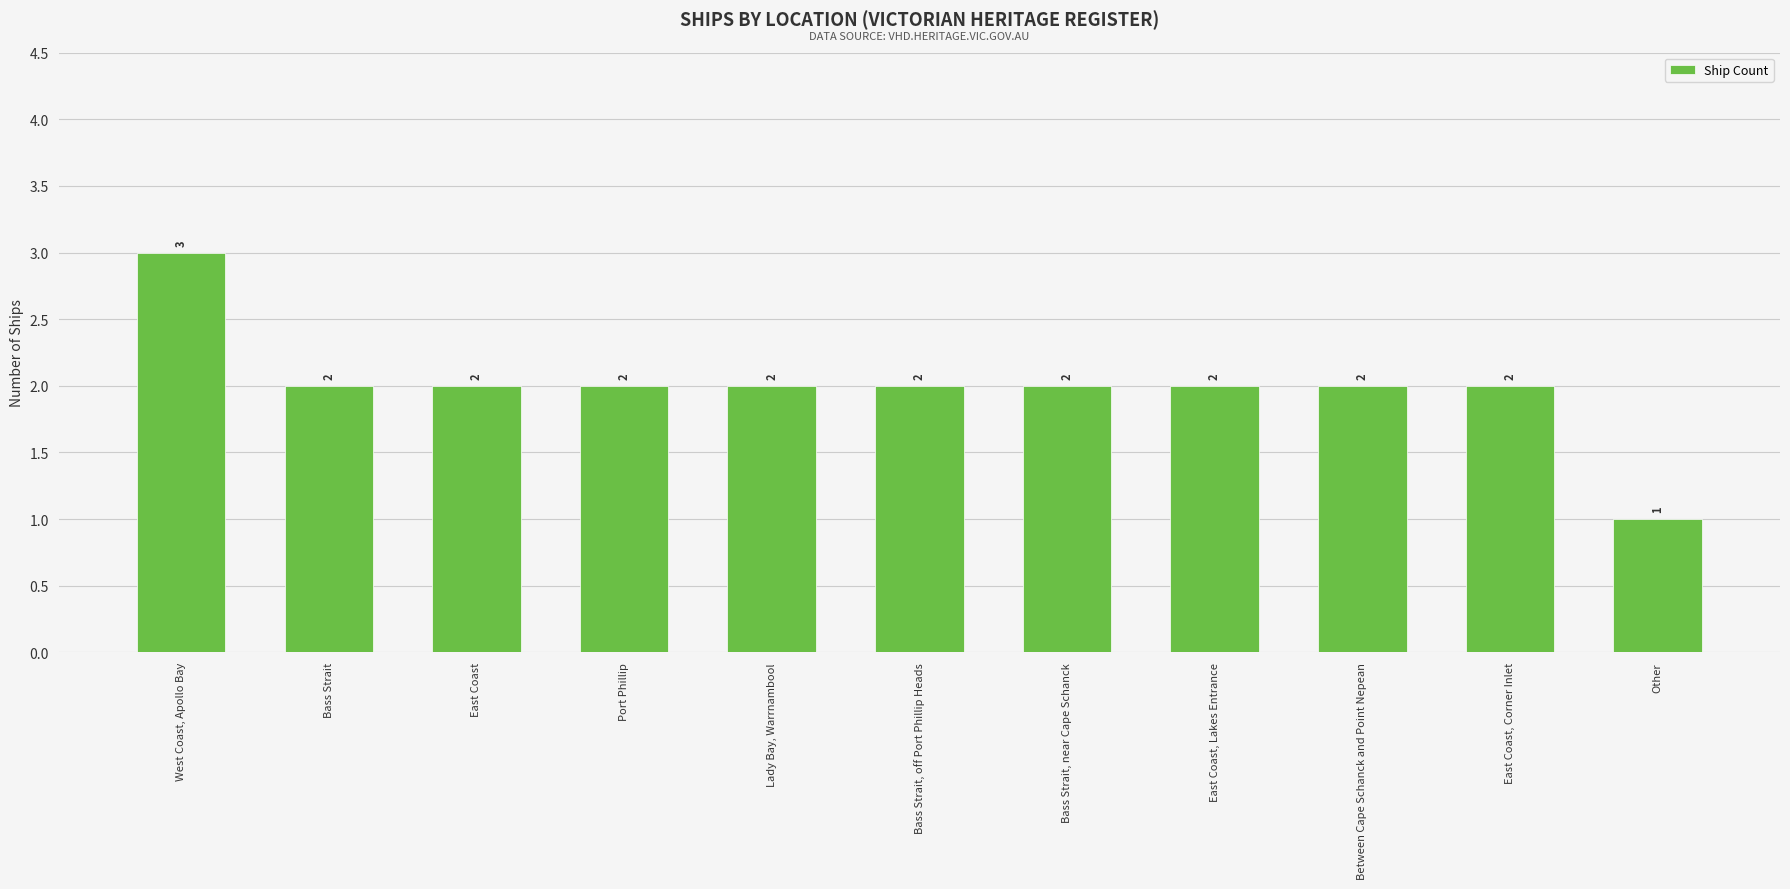

True or false: the data shows 3 at Bass Strait.

False